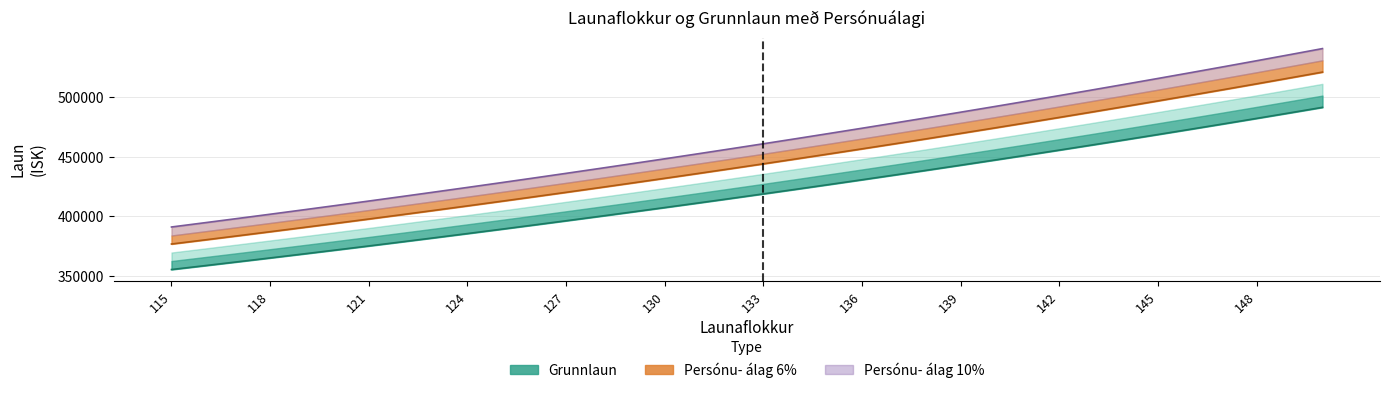

What is the difference between the Grunnlaun values at 124 and 122?

6942